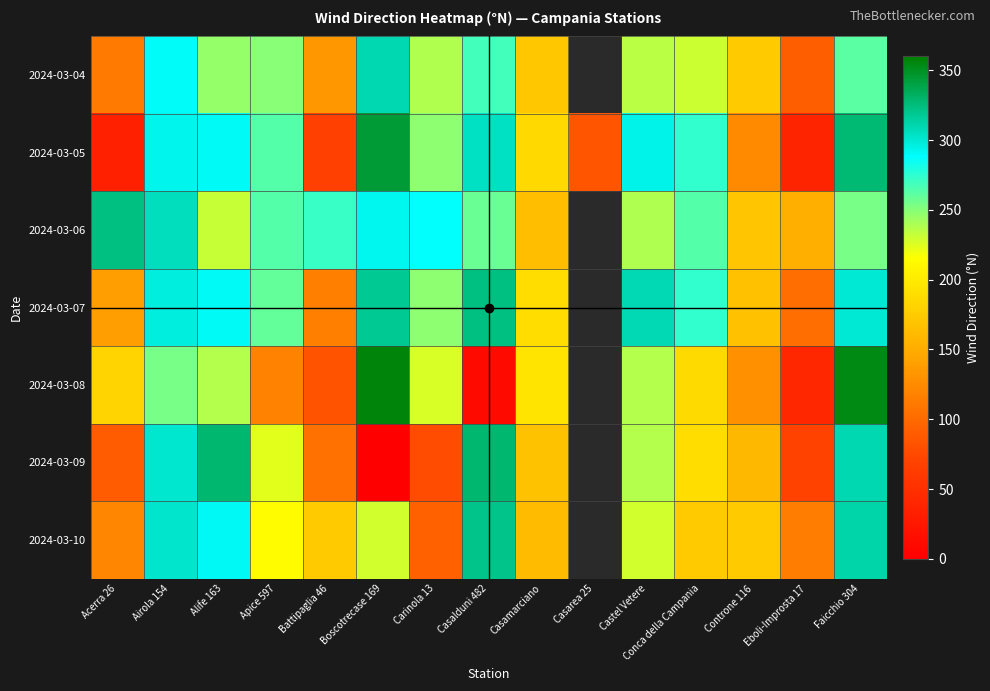

True or false: 2024-03-05 has a value of 123.9 at Casarea 25.

False